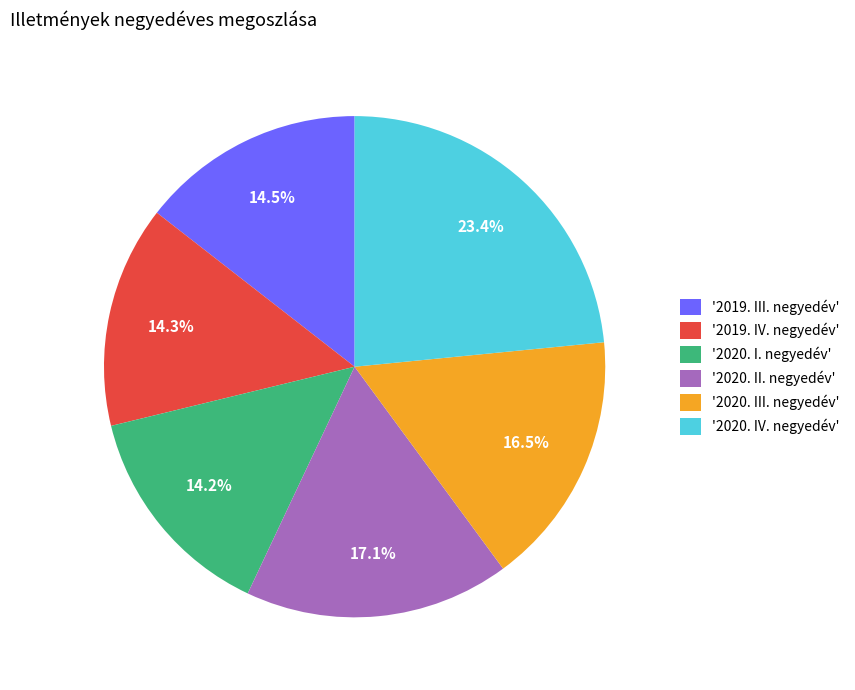

Between '2020. IV. negyedév' and '2019. IV. negyedév', which is larger?

'2020. IV. negyedév'